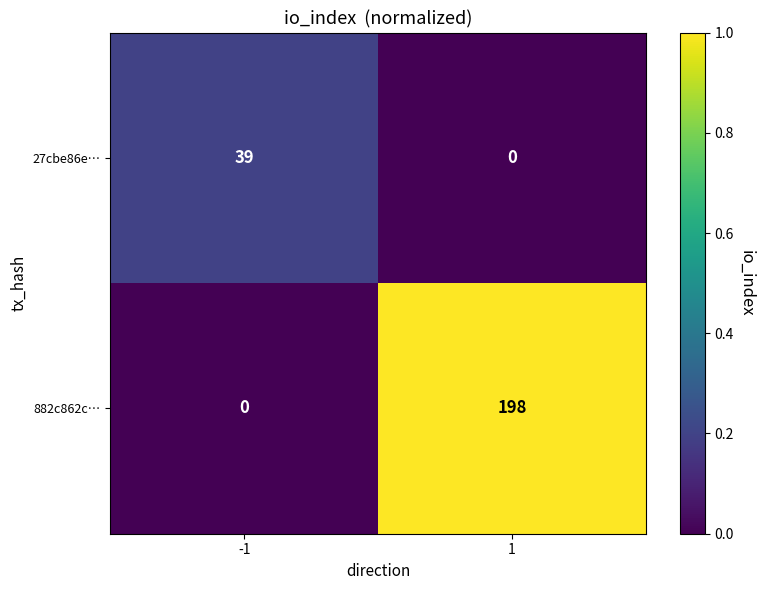

What is the total value across all series at 1?

198